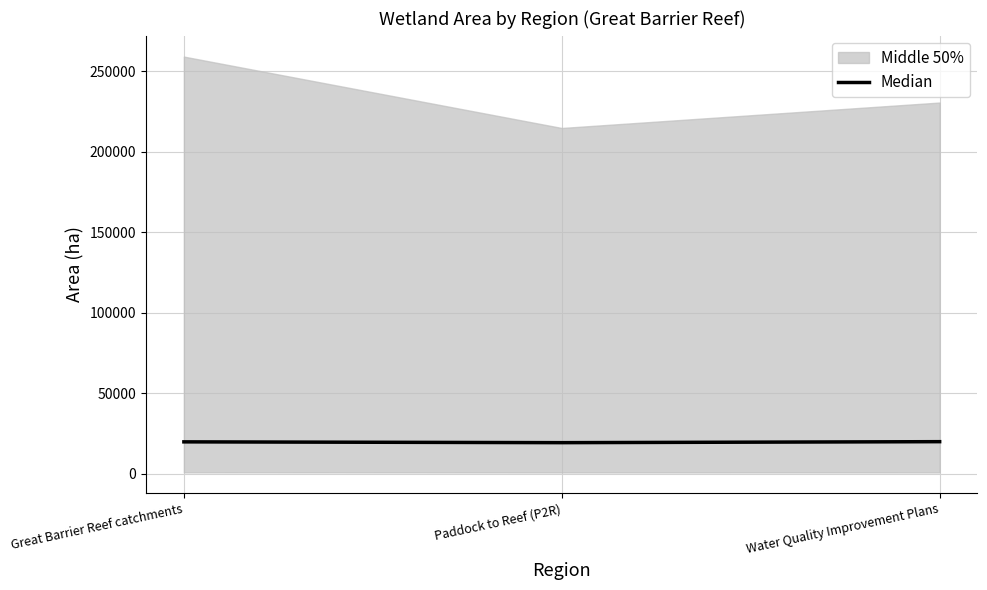

Reading left to right, what are all the values shown in this chart?

Great Barrier Reef catchments=19940	Paddock to Reef (P2R)=19442	Water Quality Improvement Plans=20058